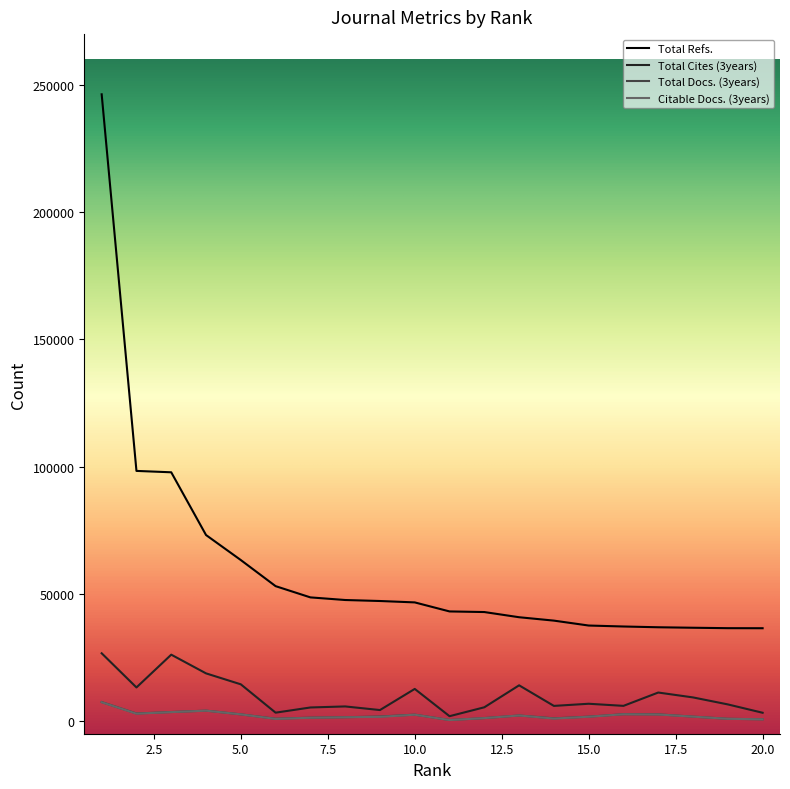

Which series has the largest range (max minus min)?

Total Refs.